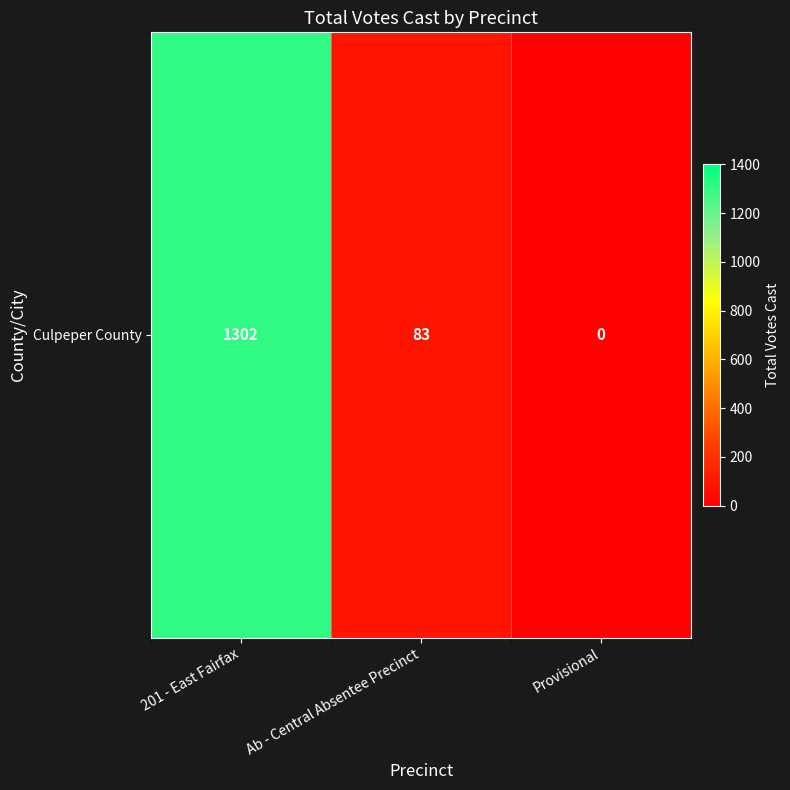

Reading left to right, transcribe all the data shown in this chart.

201 - East Fairfax=1302	Ab - Central Absentee Precinct=83	Provisional=0